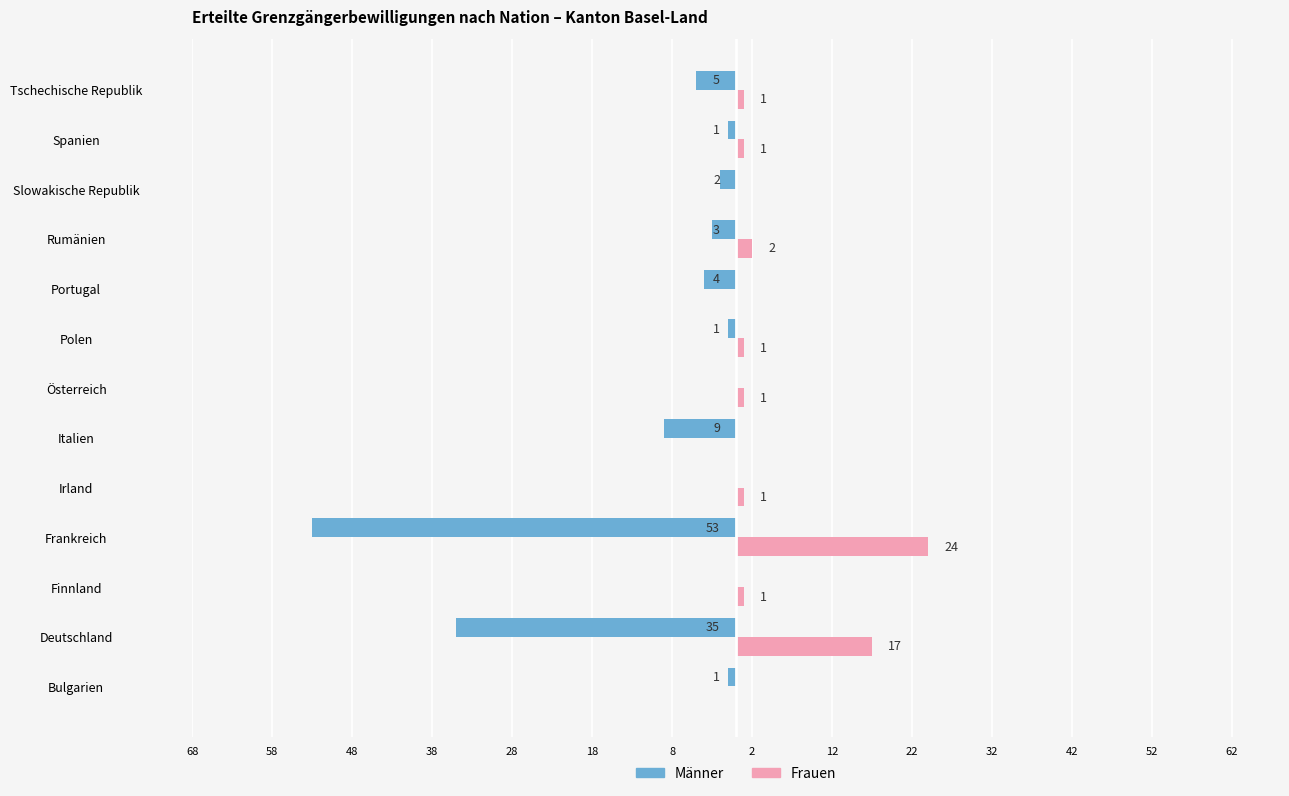

What are all the series names shown in the legend?

Männer, Frauen